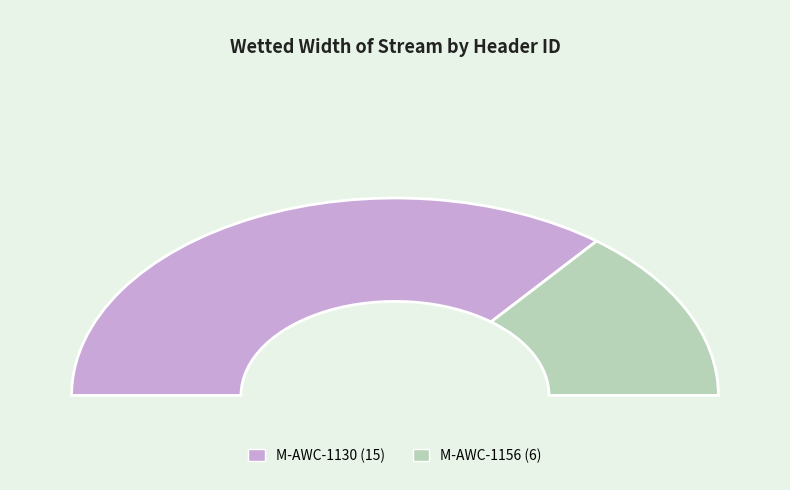

Which category has the biggest portion of the pie?

M-AWC-1130